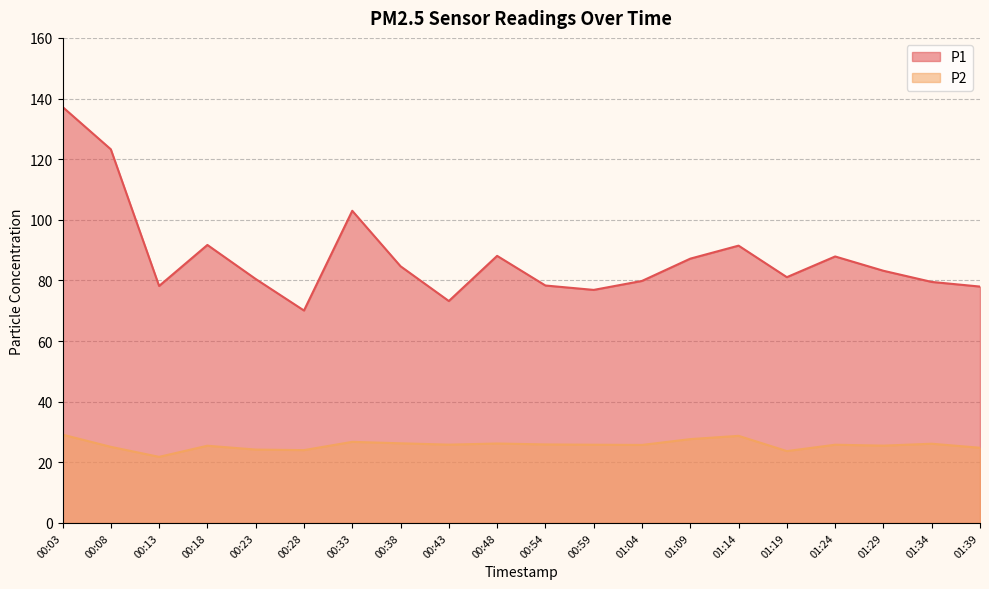

Reading right to left, extract all data points from this chart.

P1: 78.0	79.5	83.2	87.9	81.1	91.5	87.2	79.8	76.9	78.3	88.1	73.2	84.7	103.0	70.1	80.5	91.7	78.2	123.2	137.2
P2: 24.8	26.1	25.5	25.8	23.7	28.7	27.6	25.7	25.8	25.9	26.2	25.8	26.3	26.8	24.0	24.2	25.5	21.8	25.1	29.1